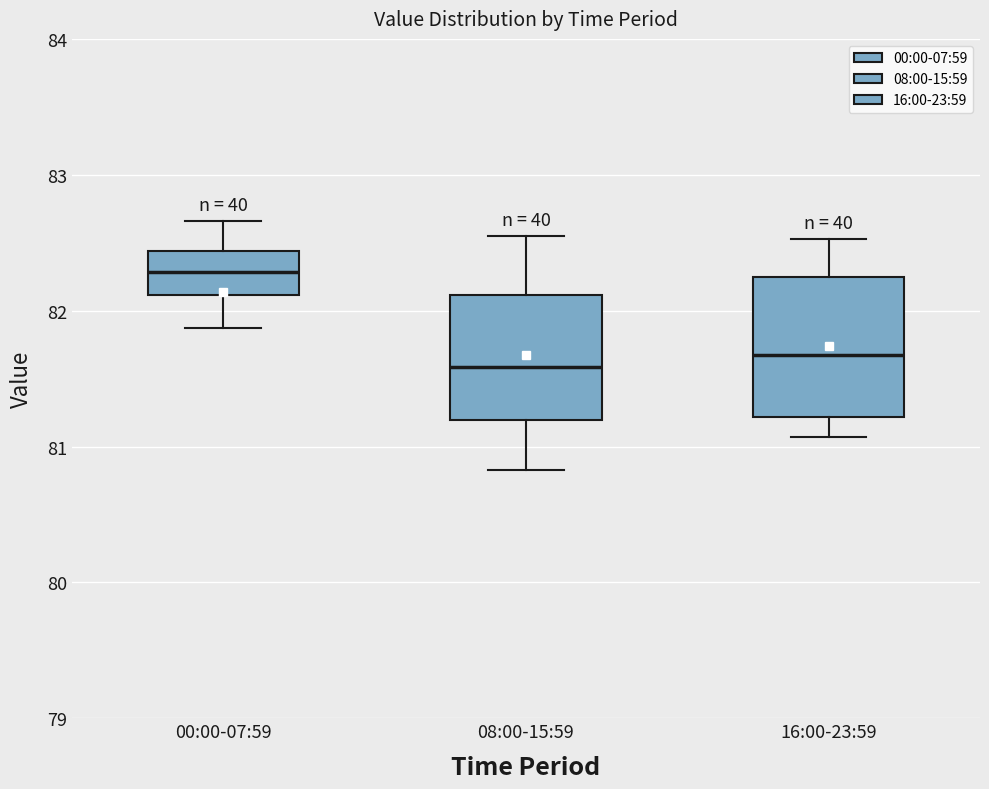

Reading left to right, read every box against the y-axis: the position of its median line, the range the box covers, and the ends of its whiskers. The values are not printed on the chart, so give them approximately, as read against the axis.

00:00-07:59: median 82.3, box 82.1 to 82.4, whiskers 81.9 to 82.7
08:00-15:59: median 81.6, box 81.2 to 82.1, whiskers 80.8 to 82.6
16:00-23:59: median 81.7, box 81.2 to 82.2, whiskers 81.1 to 82.5